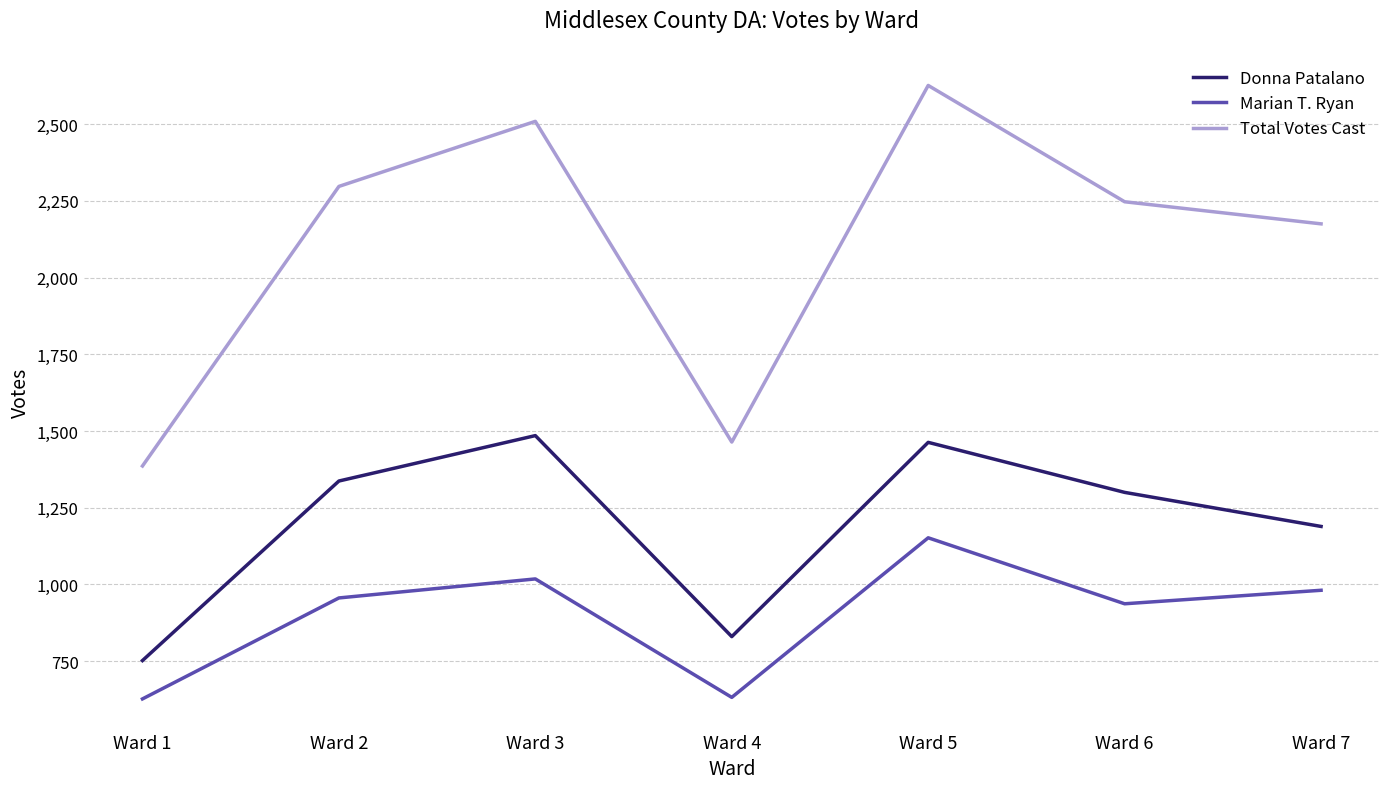

Does the chart have visible grid lines?

Yes